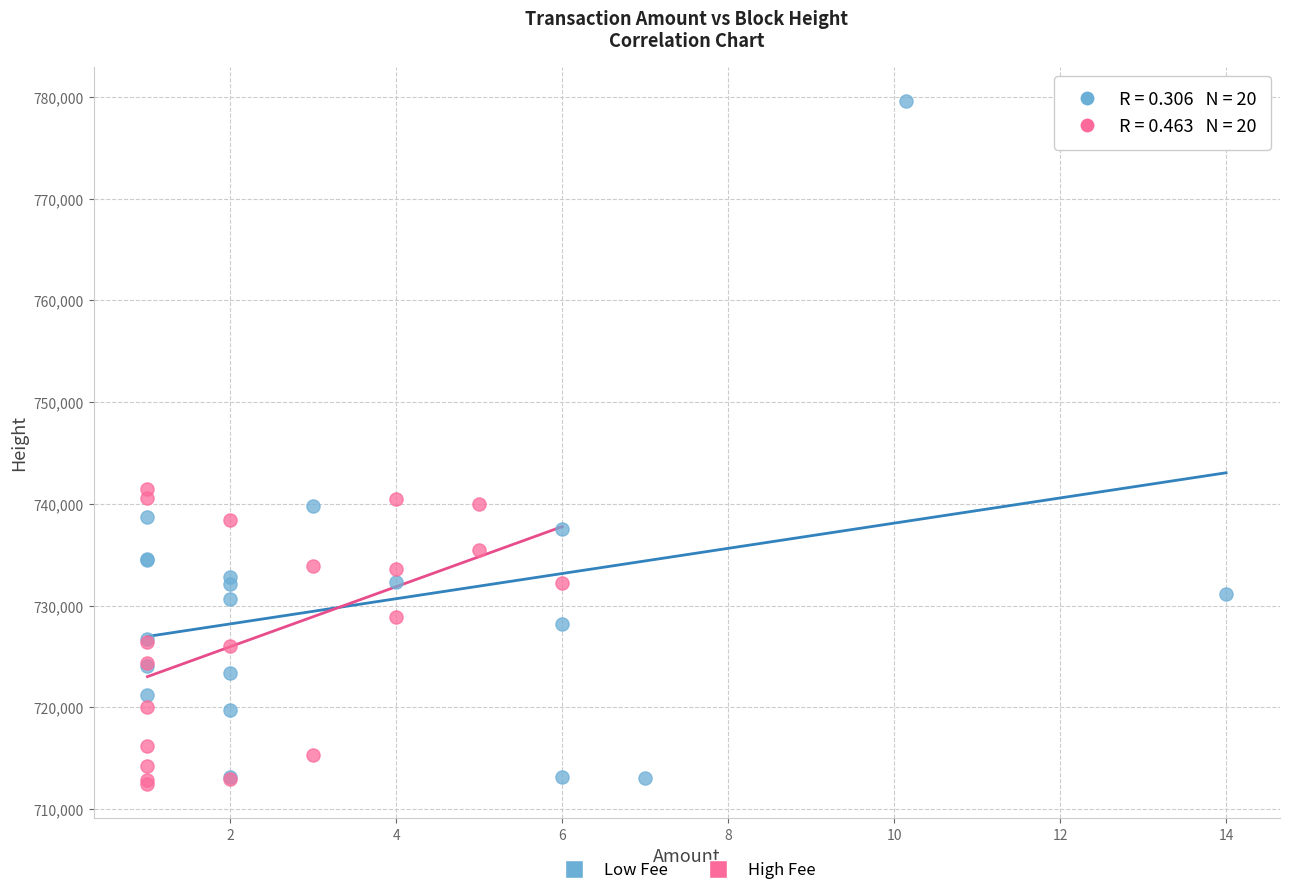

Which series reaches the maximum Y coordinate?

Low Fee